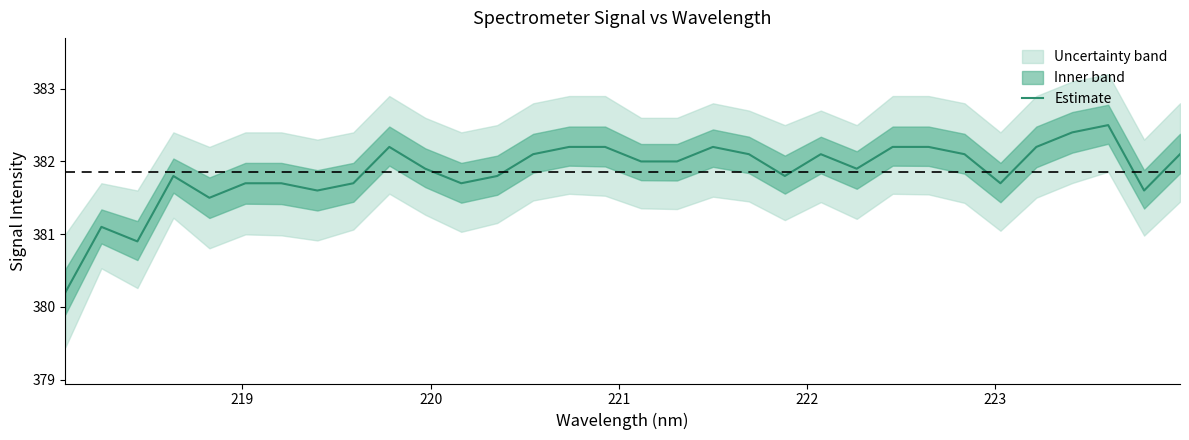

Does the chart display data point markers on the line(s)?

No